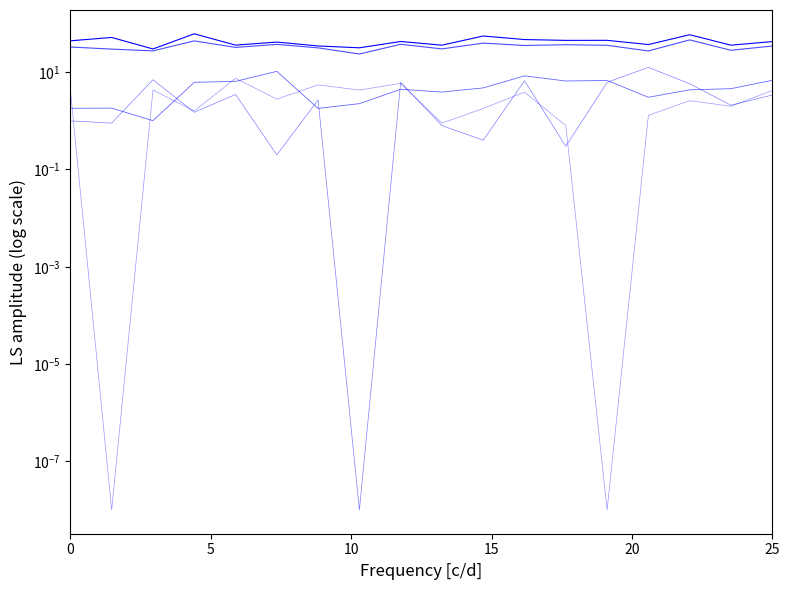

List the series in order of their peak value, highest first.

Bettenauslastung Sep (col_5), Bettenauslastung Jan-Sep (col_6), Veränderung Betten (col_4), Betten-angebot (col_3), Veränderung Betriebe (col_2)